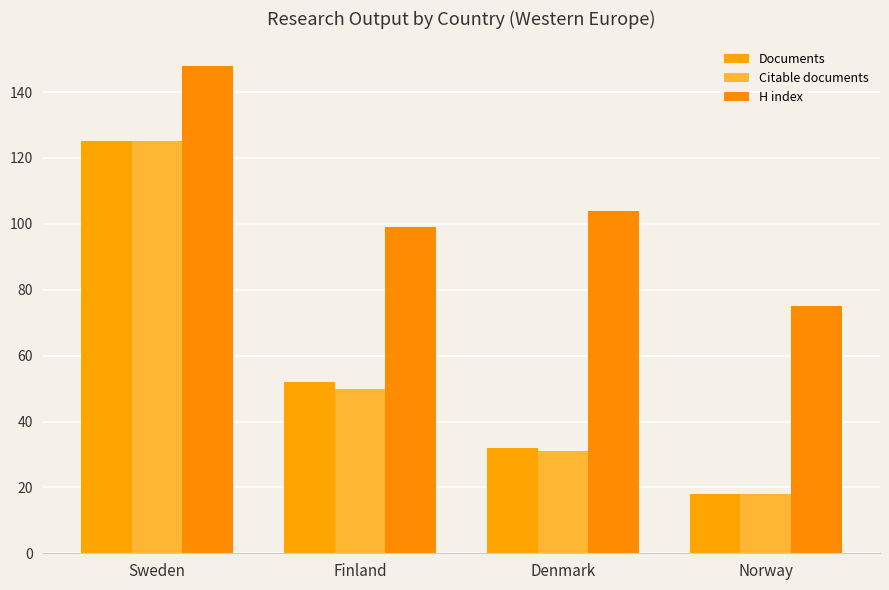

Is the value of Citable documents at Sweden greater than the value of H index at Sweden?

No